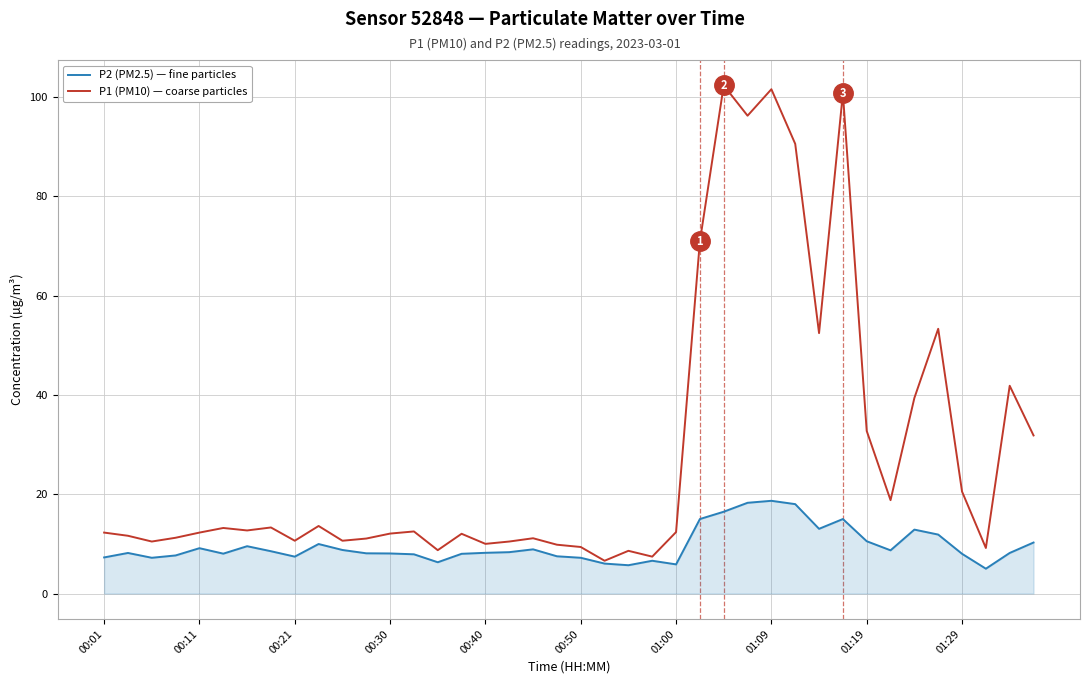

What is the smallest value displayed?

5.0